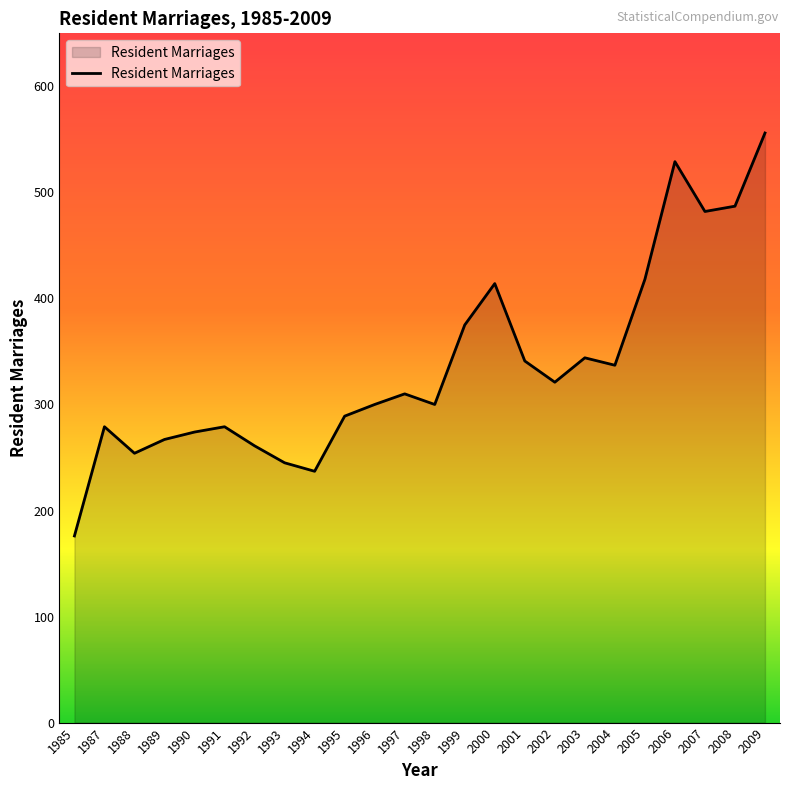

What is the difference between the maximum and second lowest values?

319